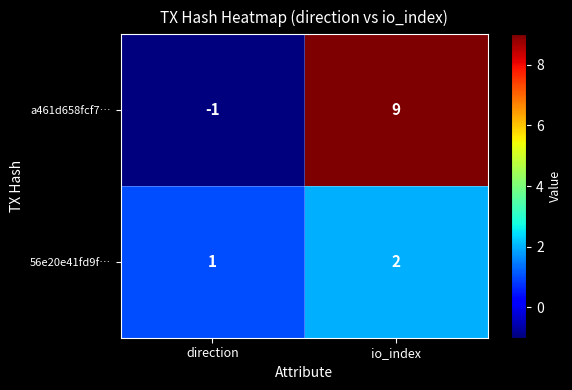

What is the maximum value shown in the chart?

9